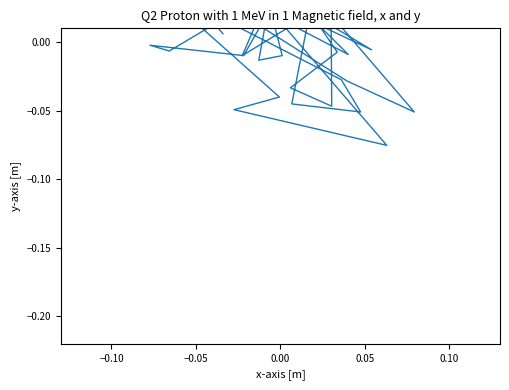

How many series are shown in this chart?

1